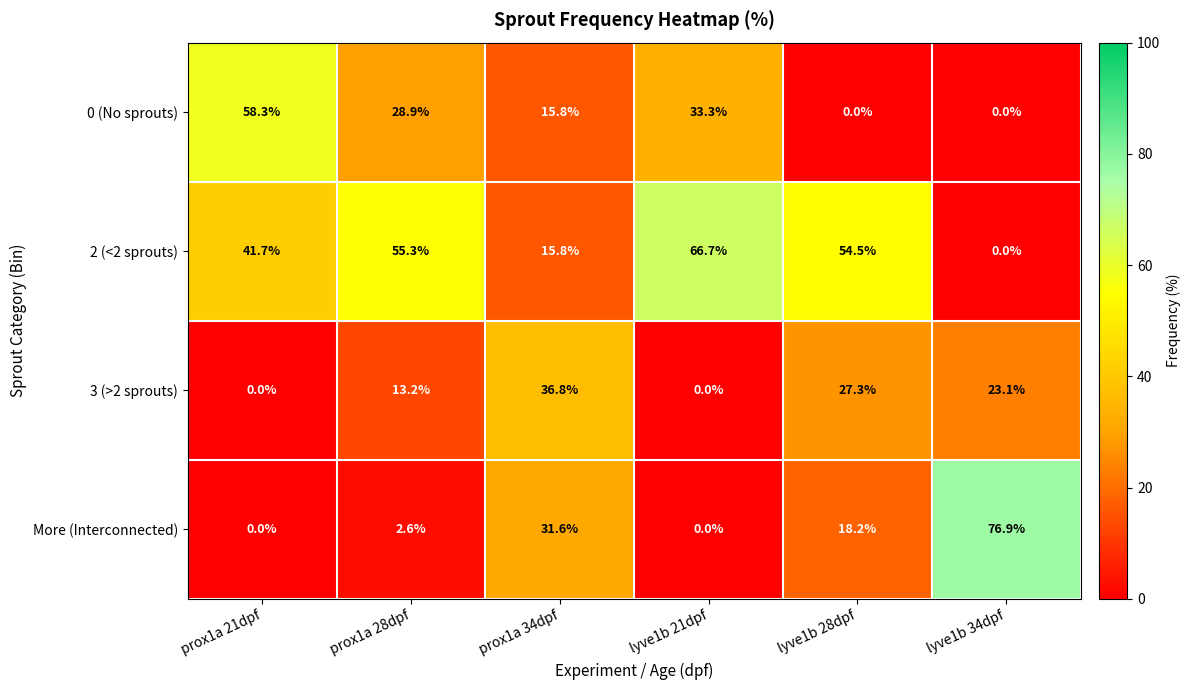

List the series in order of their peak value, highest first.

More (Interconnected), 2 (<2 sprouts), 0 (No sprouts), 3 (>2 sprouts)